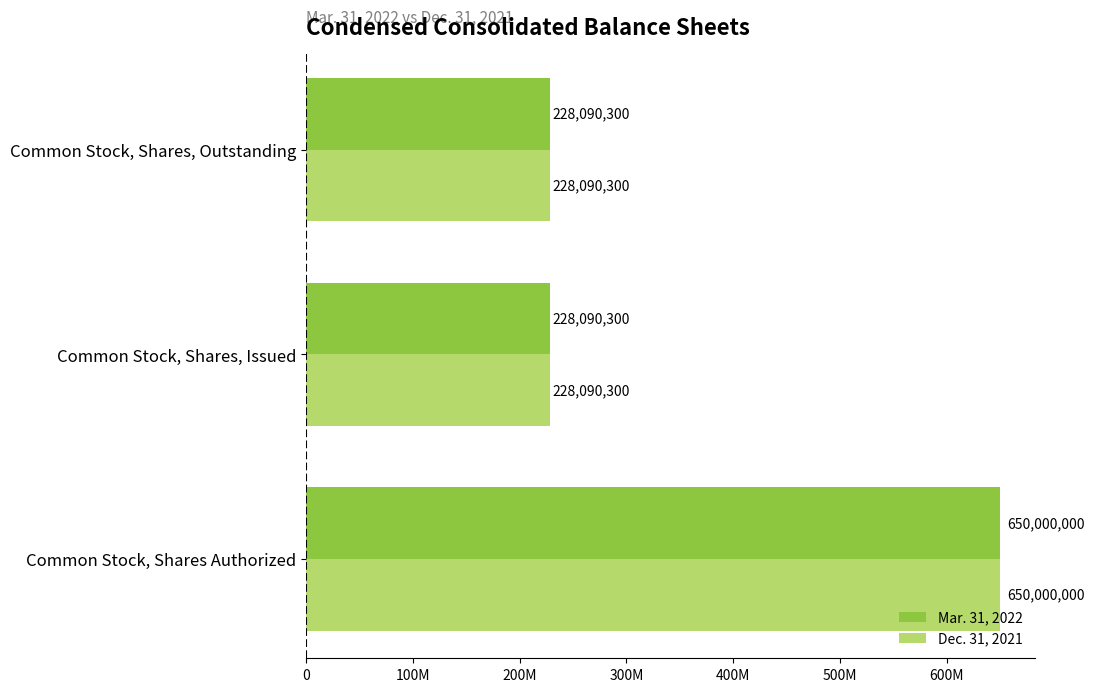

What are all the series names shown in the legend?

Mar. 31, 2022, Dec. 31, 2021